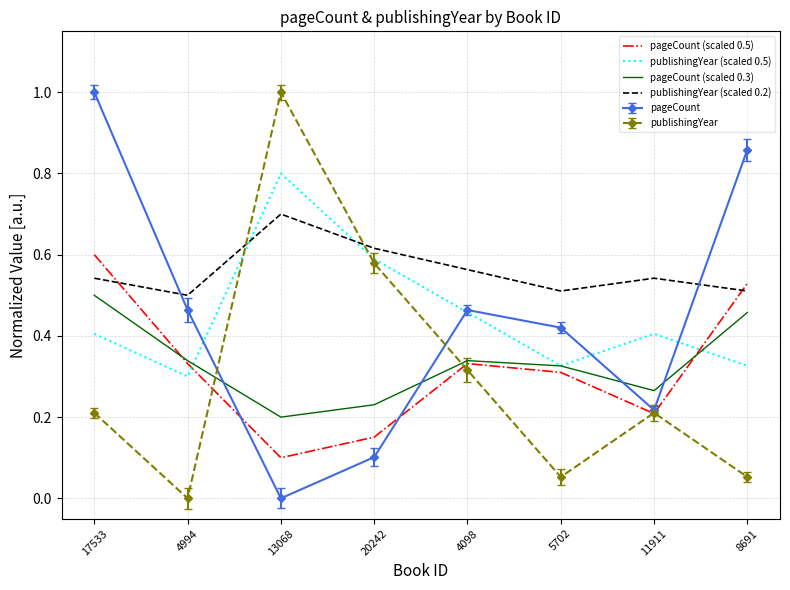

The value of publishingYear (scaled 0.5) at 4098 is 0.2. True or false?

False